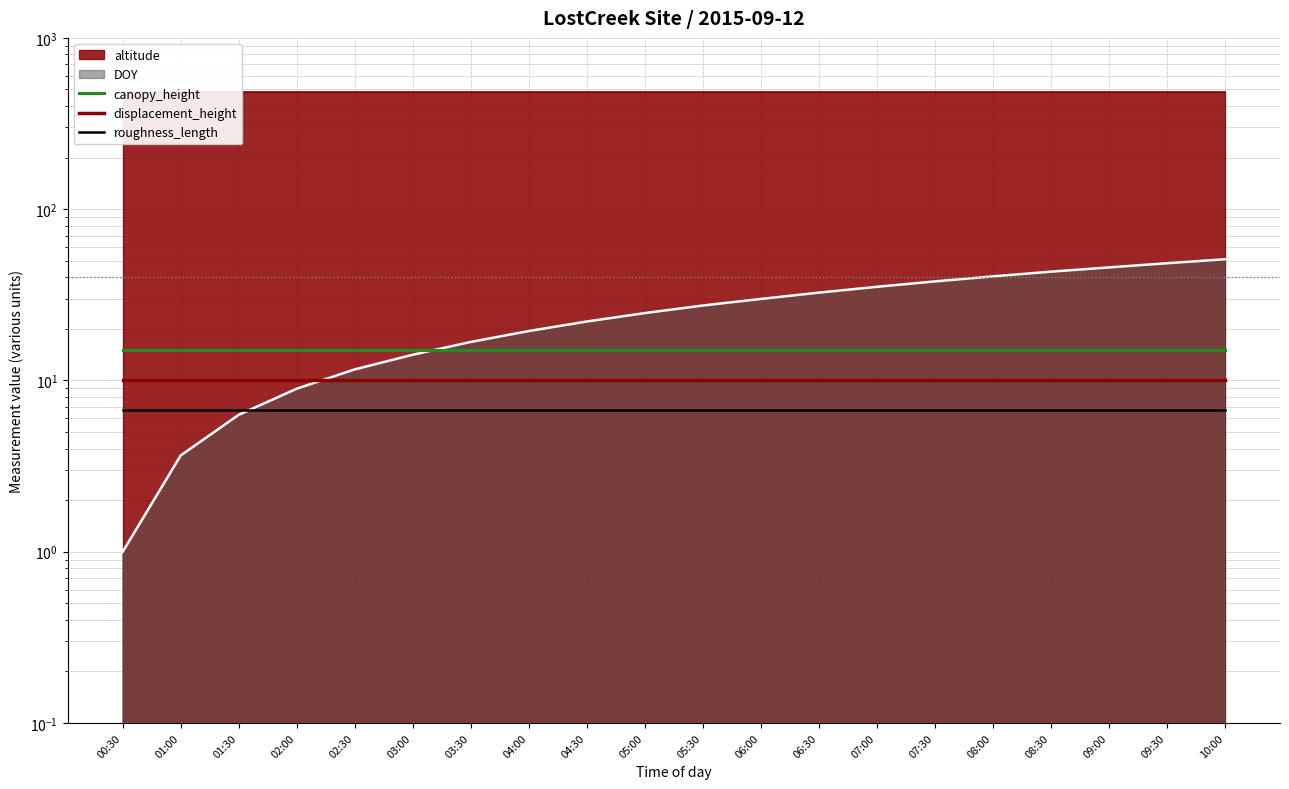

Which series has the largest total across all categories?

canopy_height